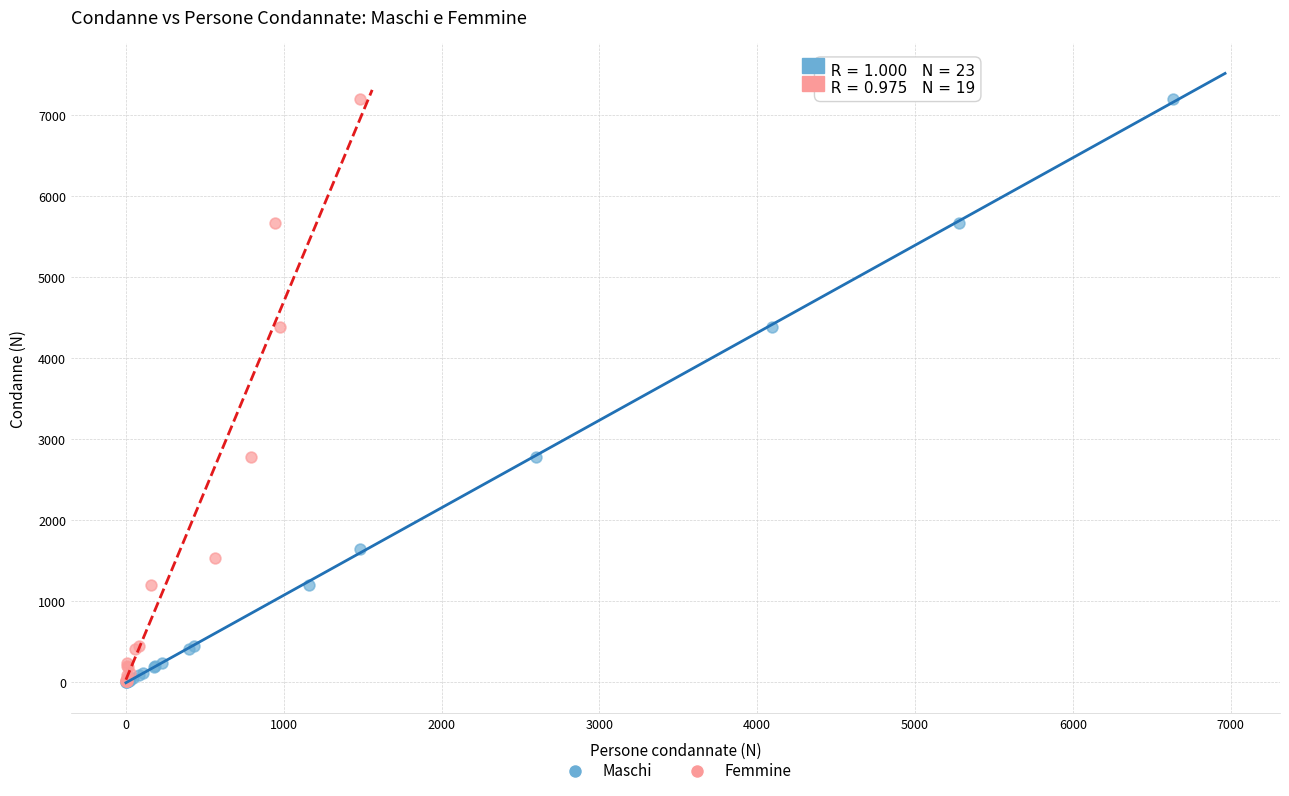

What are all the series names shown in the legend?

Maschi, Femmine